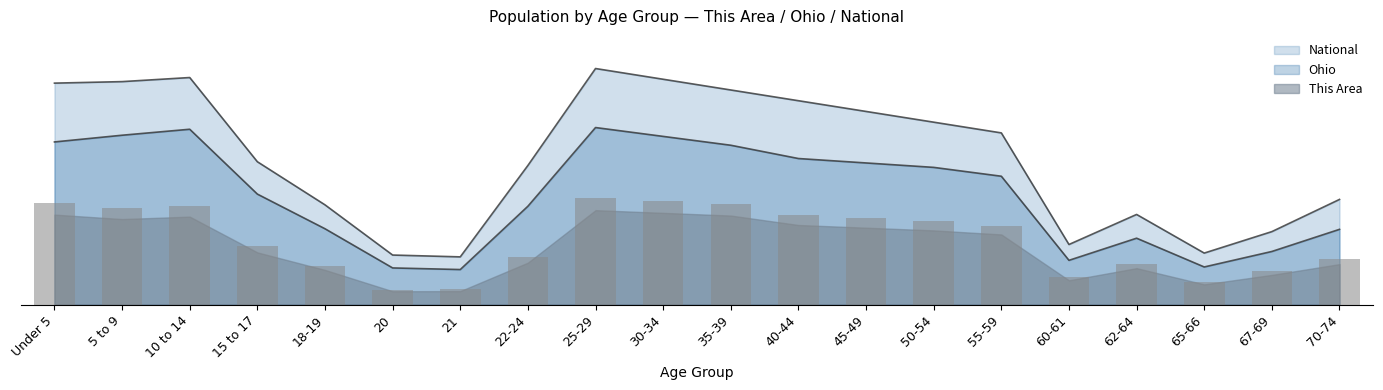

True or false: Ohio has a value of 5833.1 at 22-24.

True